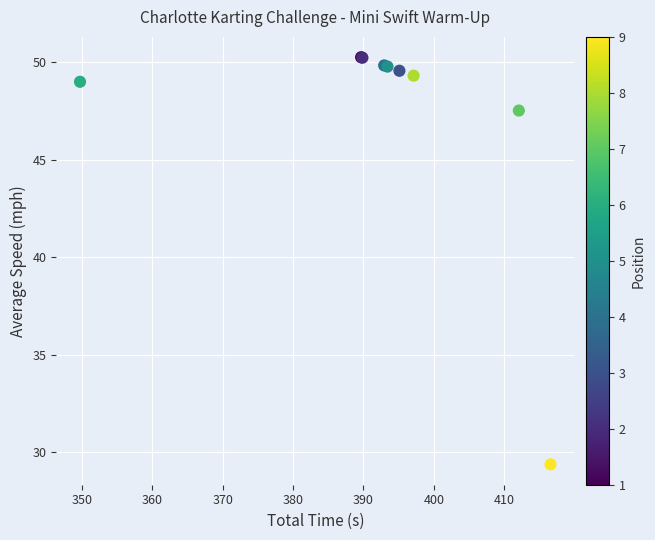

What Y value in the scatter plot is closest to 39?

47.5